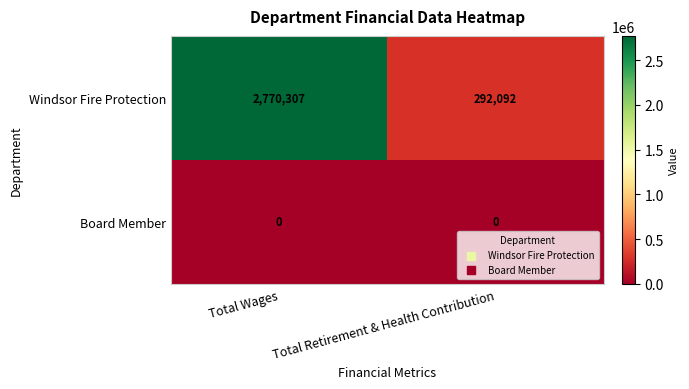

Reading left to right, transcribe all the data shown in this chart.

Windsor Fire Protection: Total Wages=2770307	Total Retirement & Health Contribution=292092
Board Member: Total Wages=0	Total Retirement & Health Contribution=0